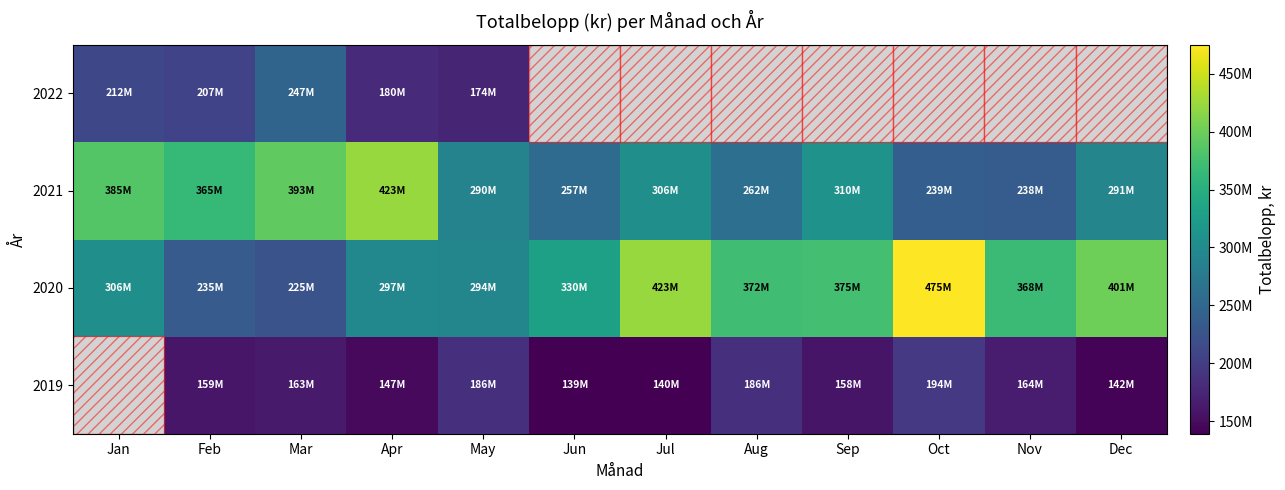

Is the value of 2020 at Aug greater than the value of 2022 at Apr?

Yes